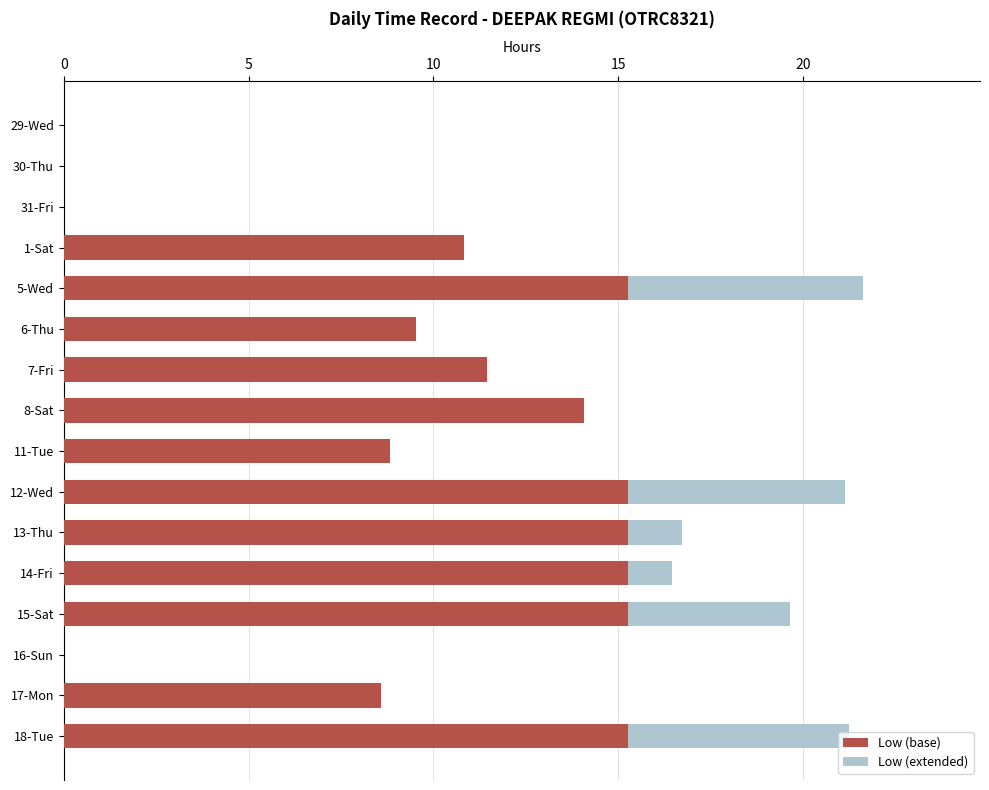

What is the sum of the Low (base) values at 31-Fri and 1-Sat?

10.8